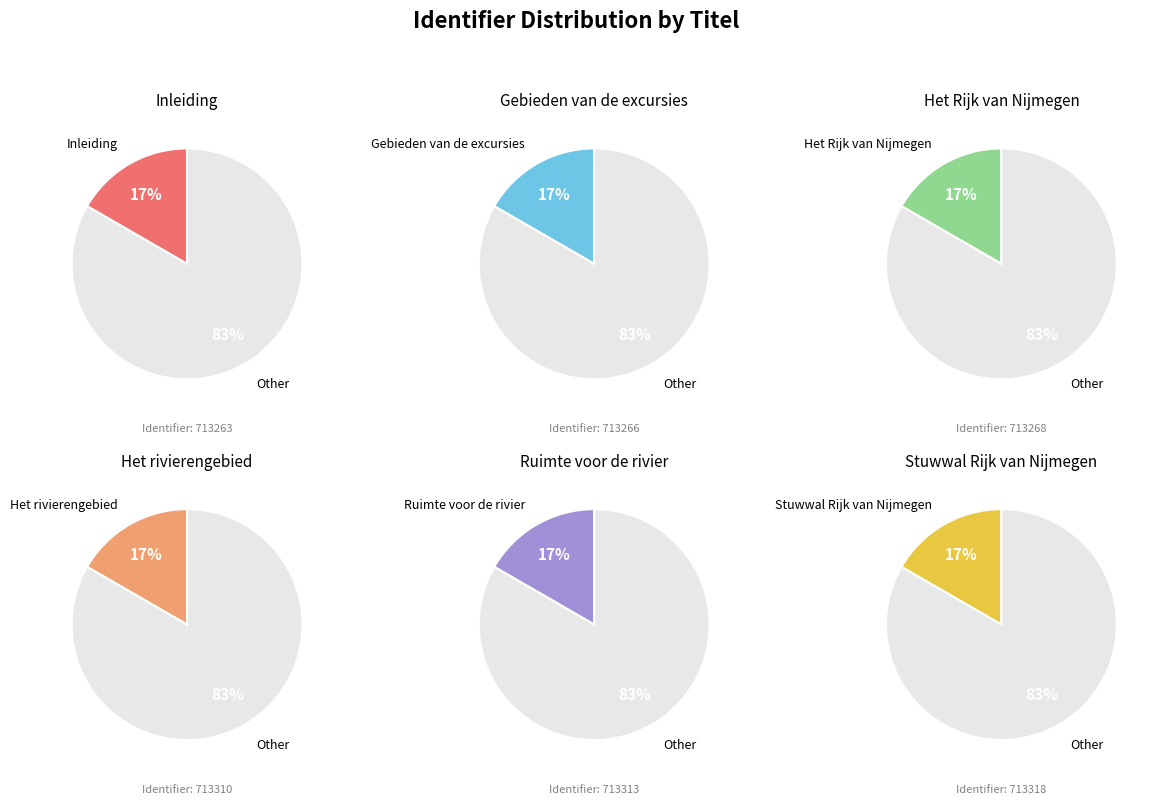

To the nearest percent, what portion does Stuwwal Rijk van Nijmegen represent?

17%